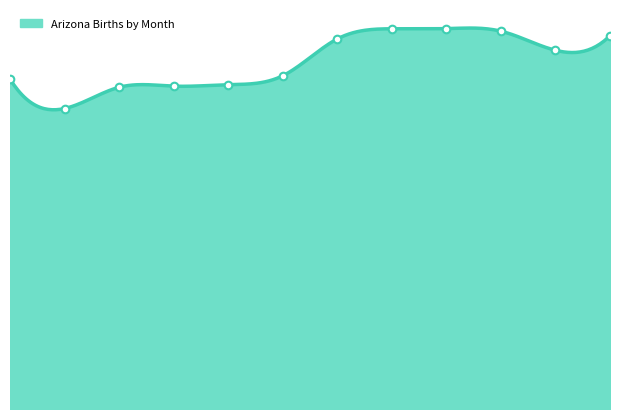

What is the change in value from JUN to SEP?

+880